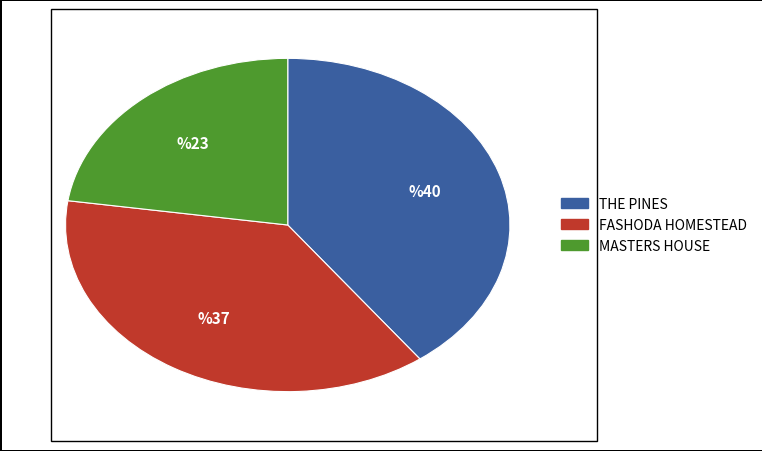

How many slices are in this pie chart?

3